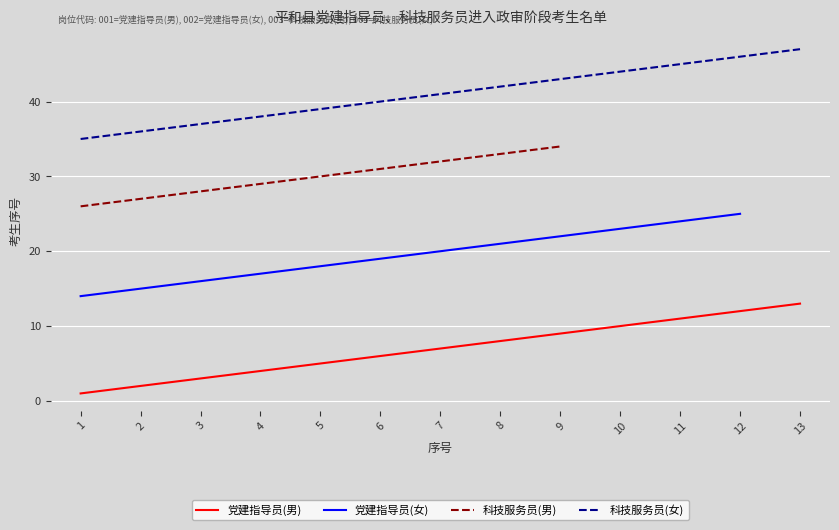

How many data points in 党建指导员(男) are above 7?

6